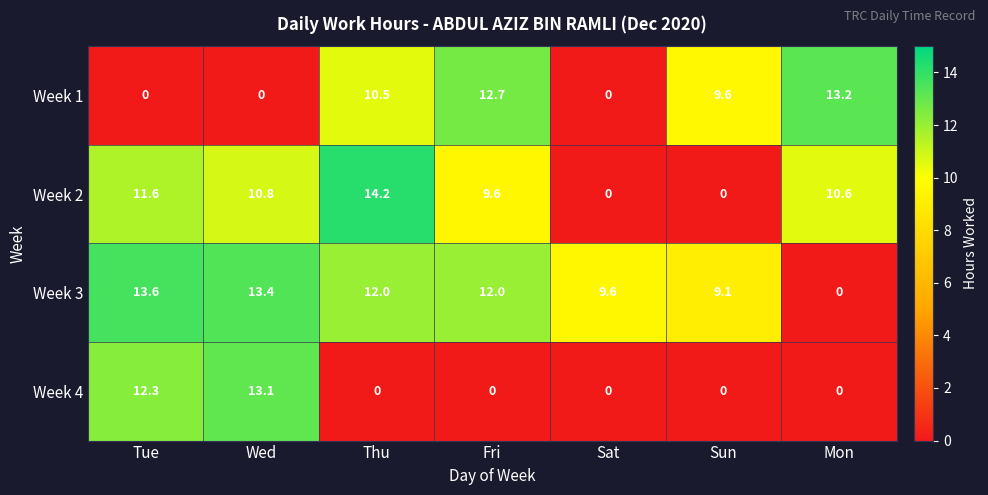

How many data points in Week 1 are above 9?

4